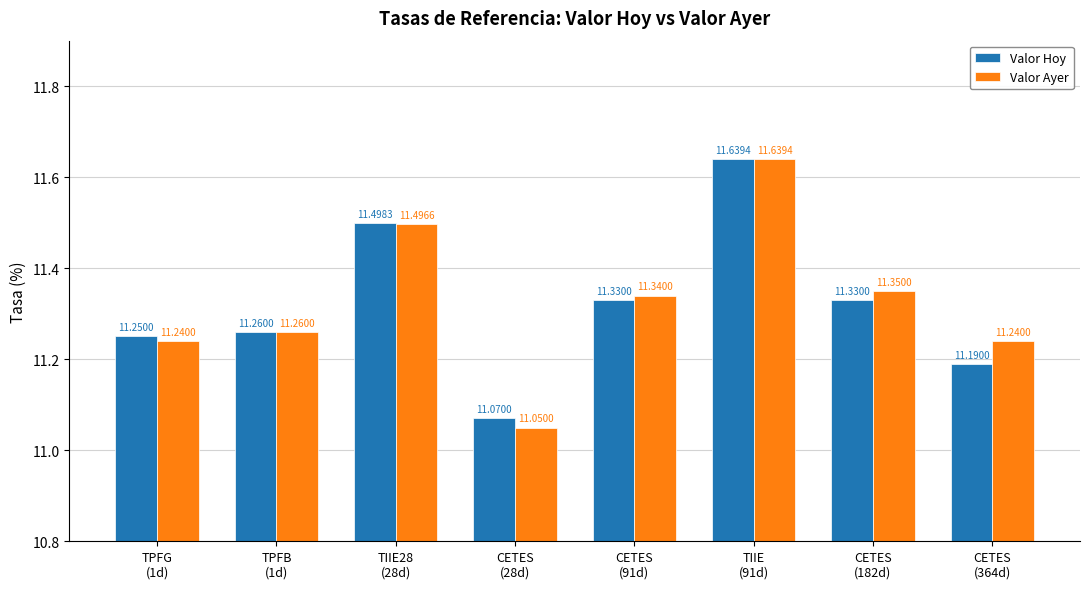

At which category is the sum across all series the highest?

TIIE
(91d)